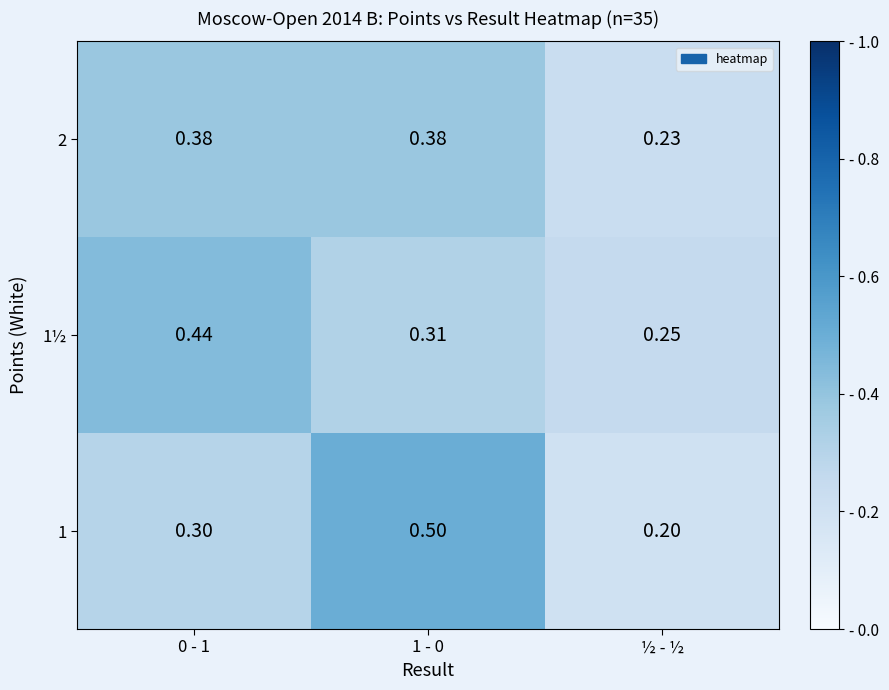

At which label is 2 closest to 0?

½ - ½